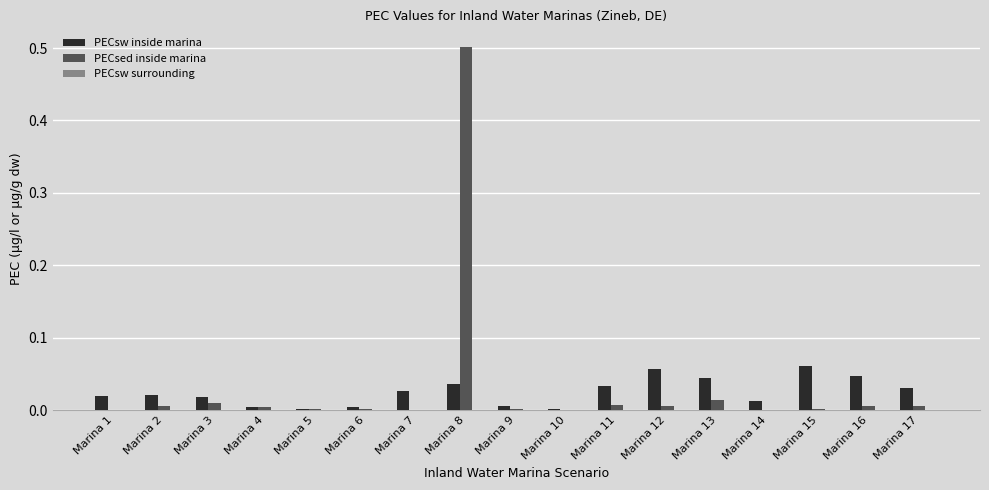

What is the sum of all PECsed inside marina values?

0.6